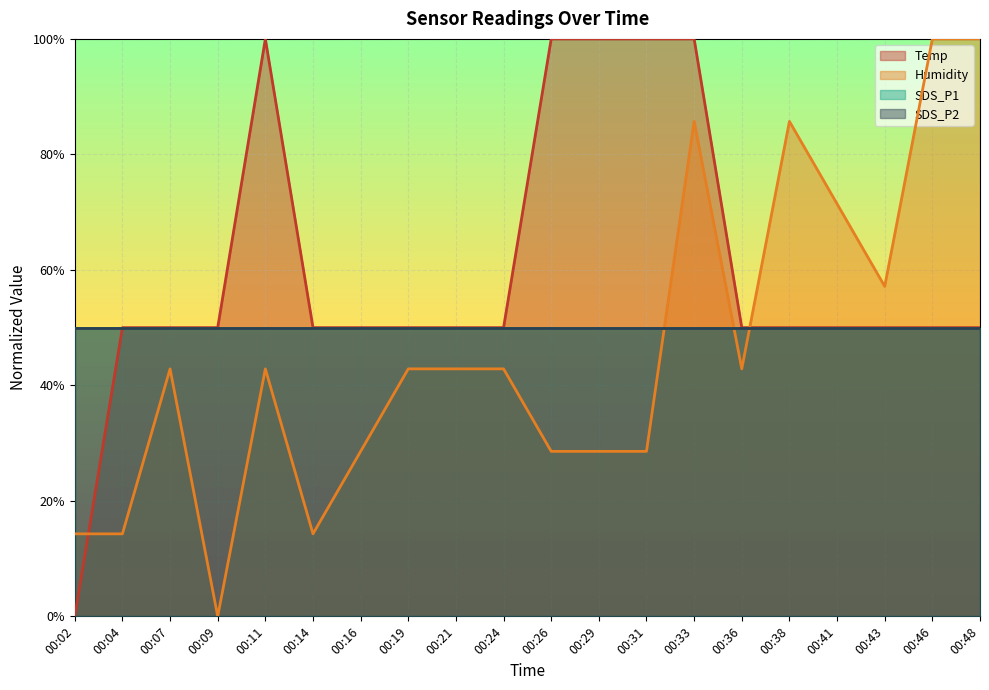

Which series has the widest spread of values?

Temp